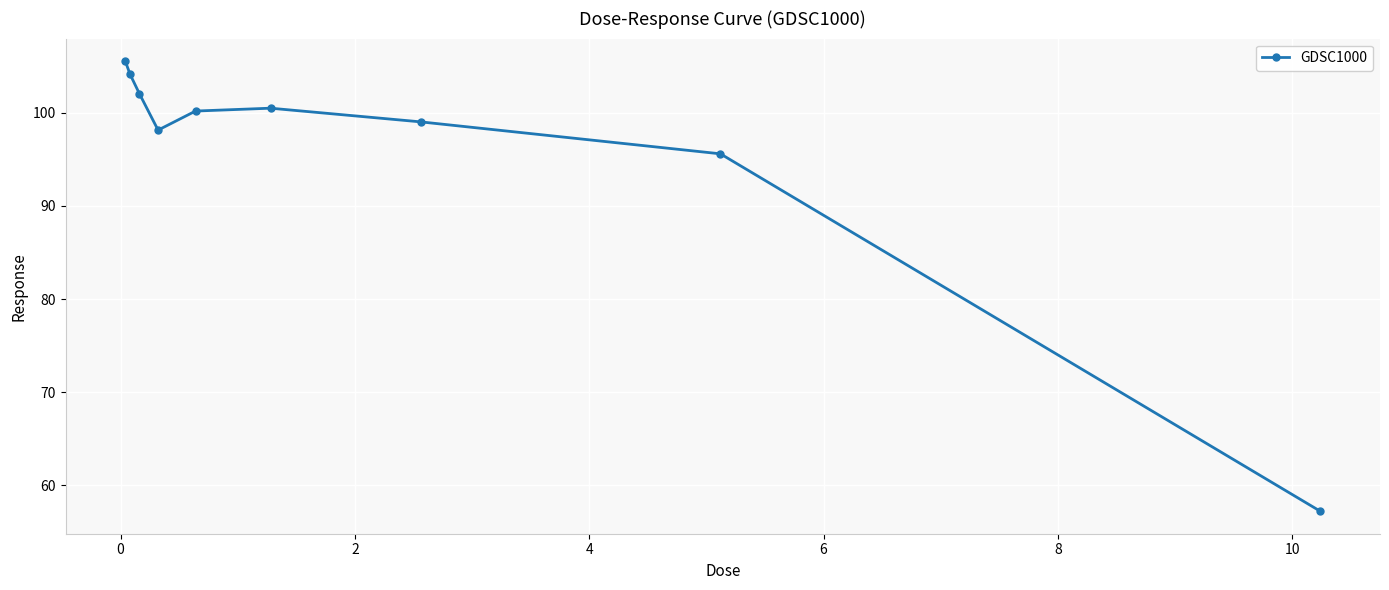

How many categories are shown in the chart?

9